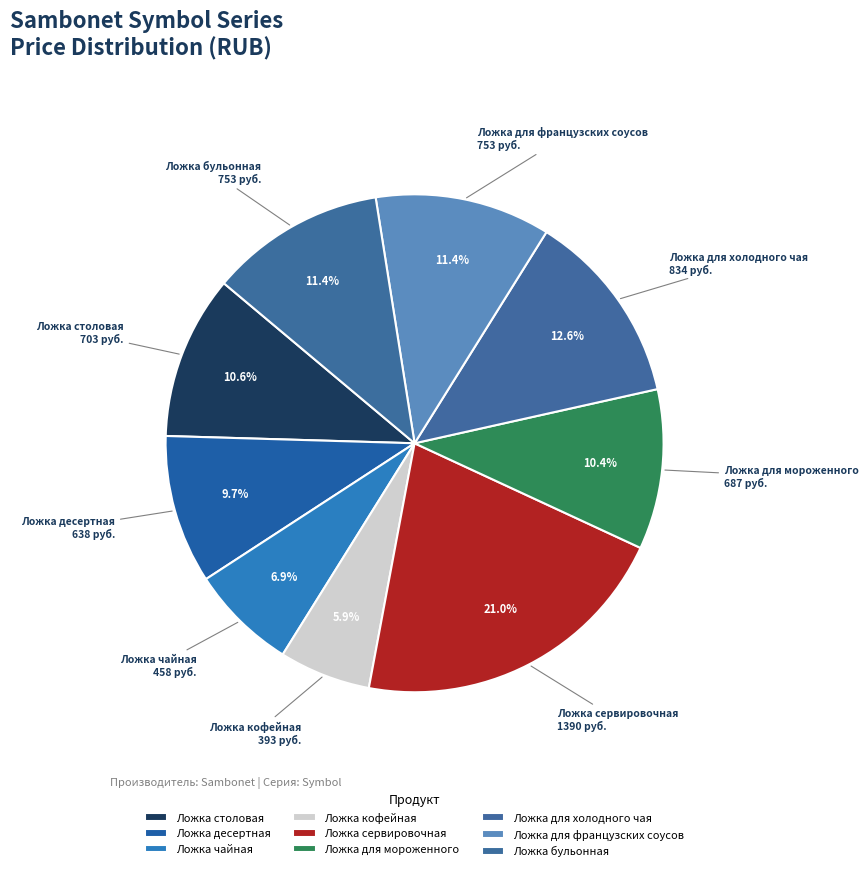

Is Ложка для французских соусов the majority of the pie?

No